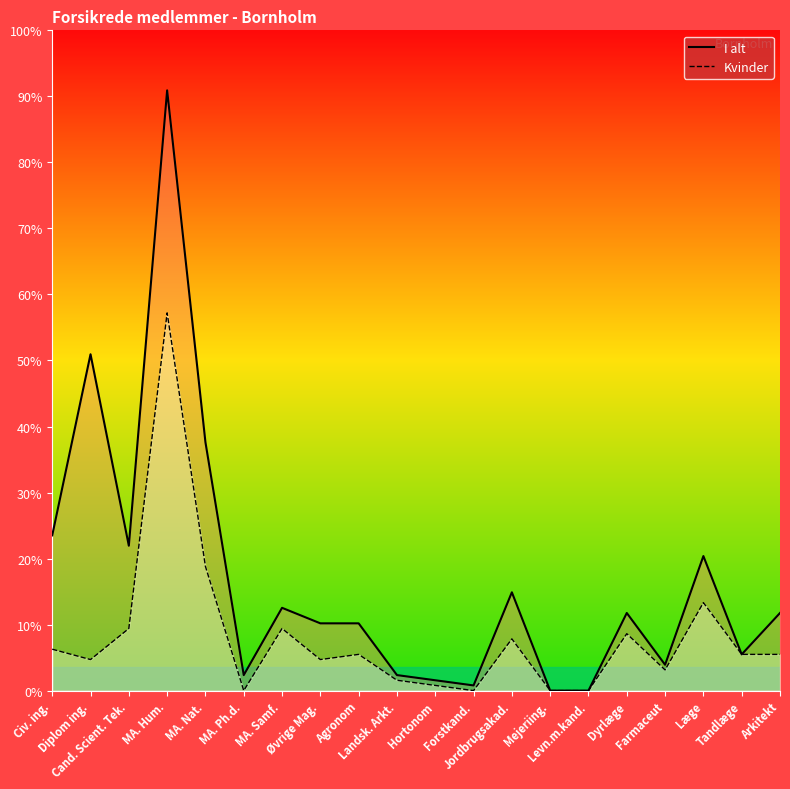

True or false: I alt and Kvinder intersect in this chart.

False